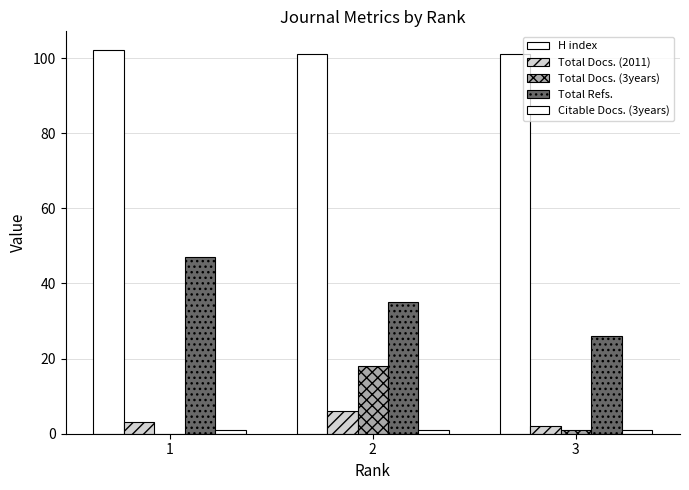

Count the Total Refs. values in the range 26 to 47.

3